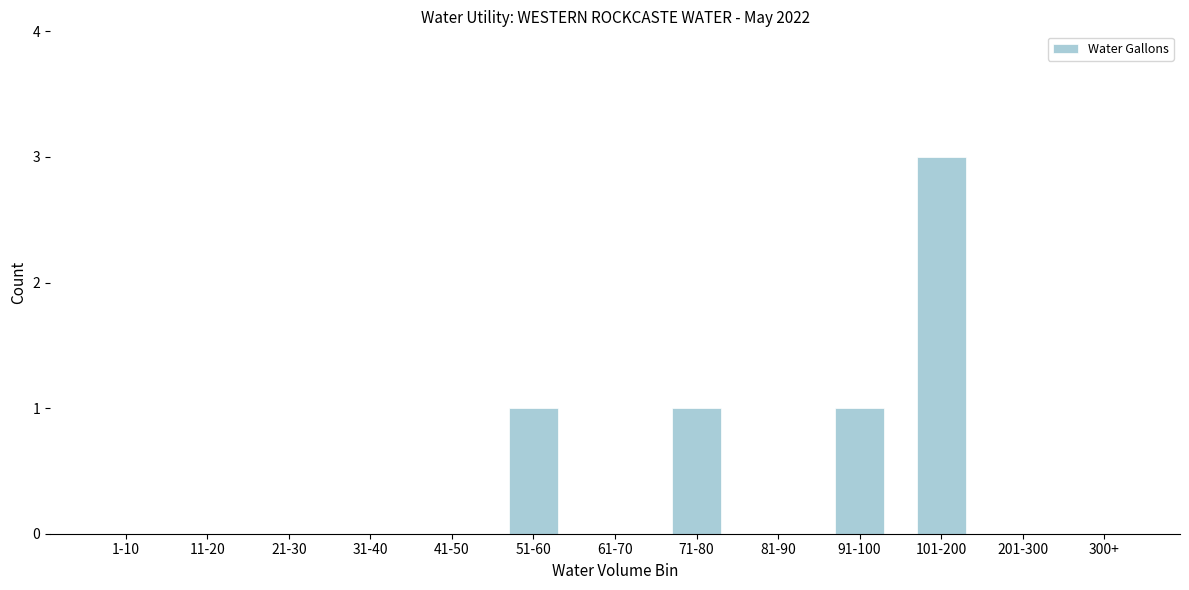

Reading left to right, extract all data points from this chart.

1-10=0	11-20=0	21-30=0	31-40=0	41-50=0	51-60=1	61-70=0	71-80=1	81-90=0	91-100=1	101-200=3	201-300=0	300+=0